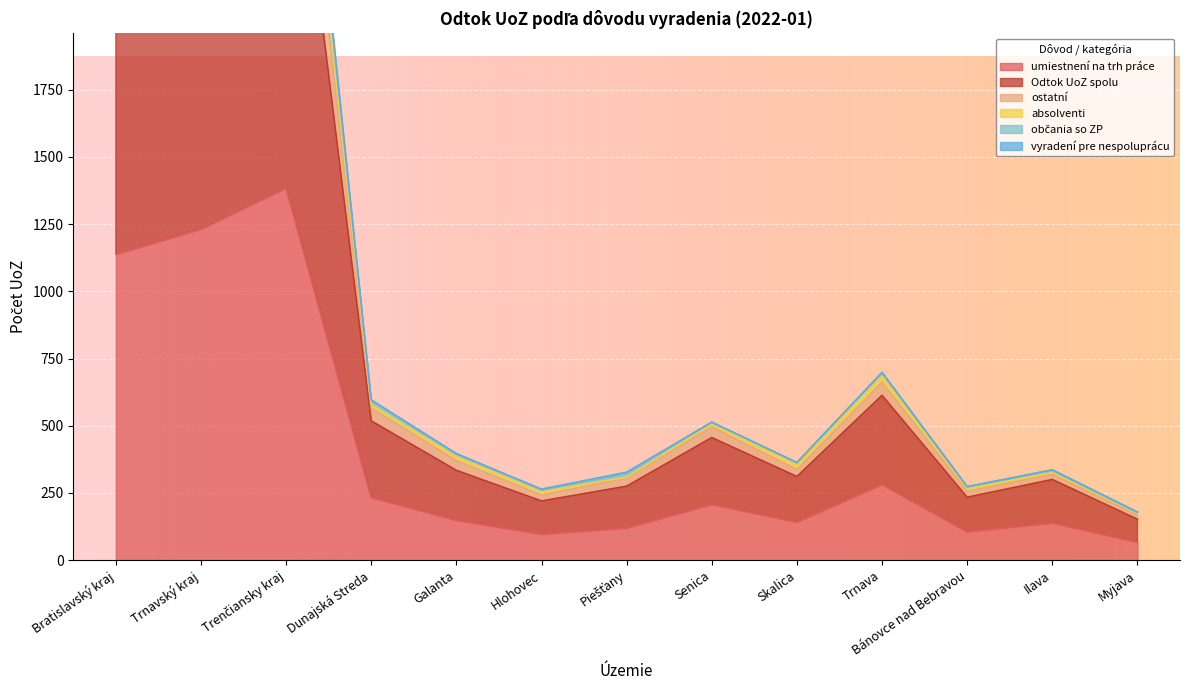

What is the label of the 12th point from the right?

Trnavský kraj